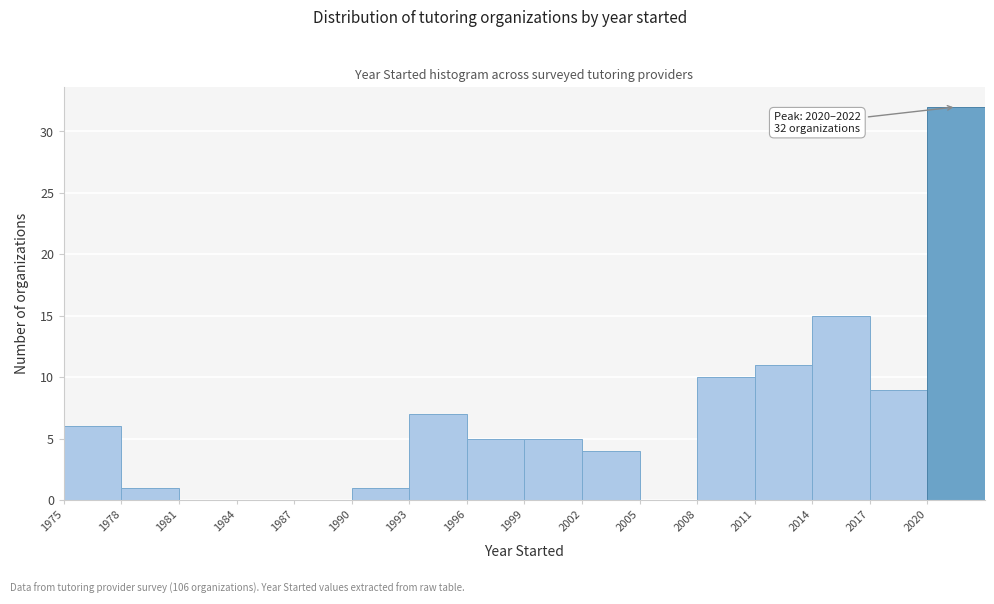

Over which range of the x-axis is the bar tallest?

2020 to 2023